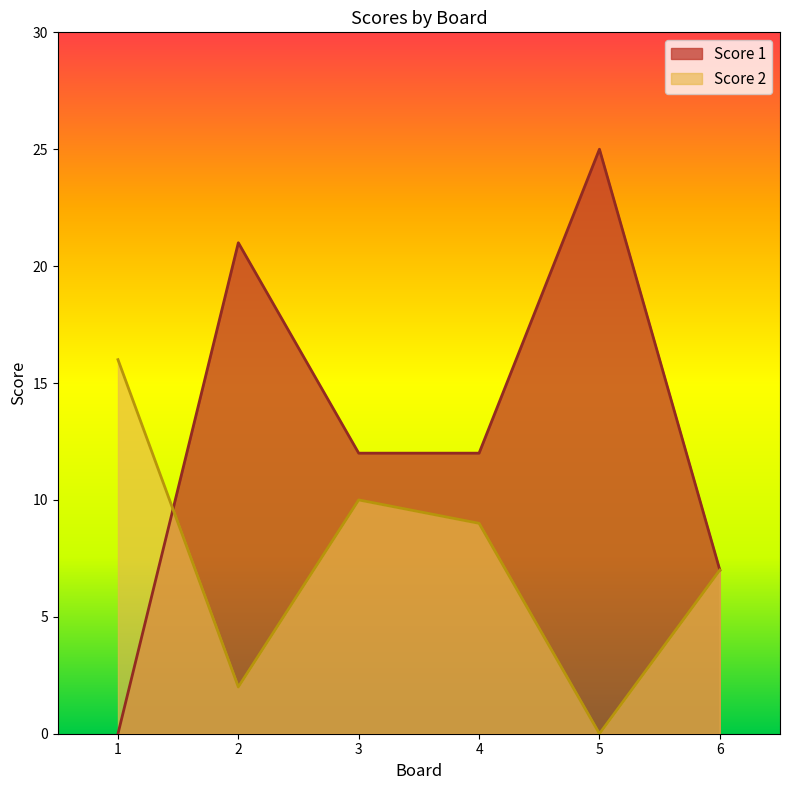

Which series has the largest total across all categories?

Score 1